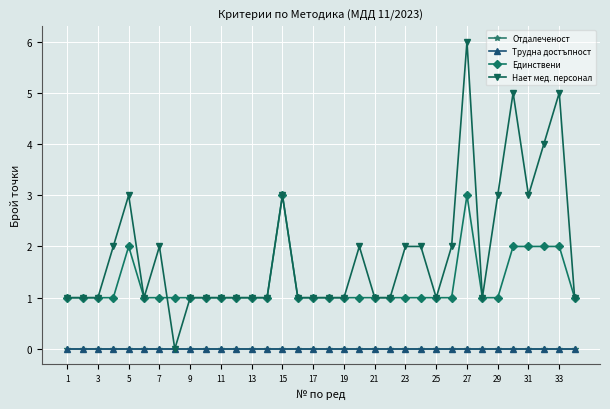

How many interior local peaks does the Нает мед. персонал series have?

7